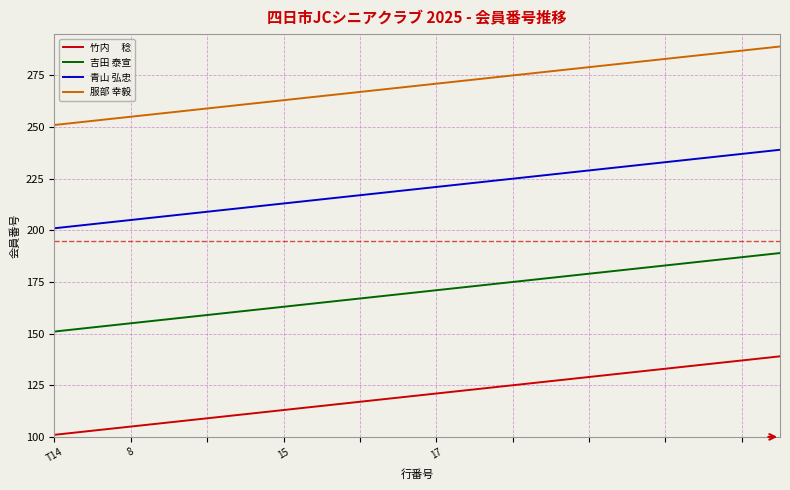

What is the smallest value displayed?

101